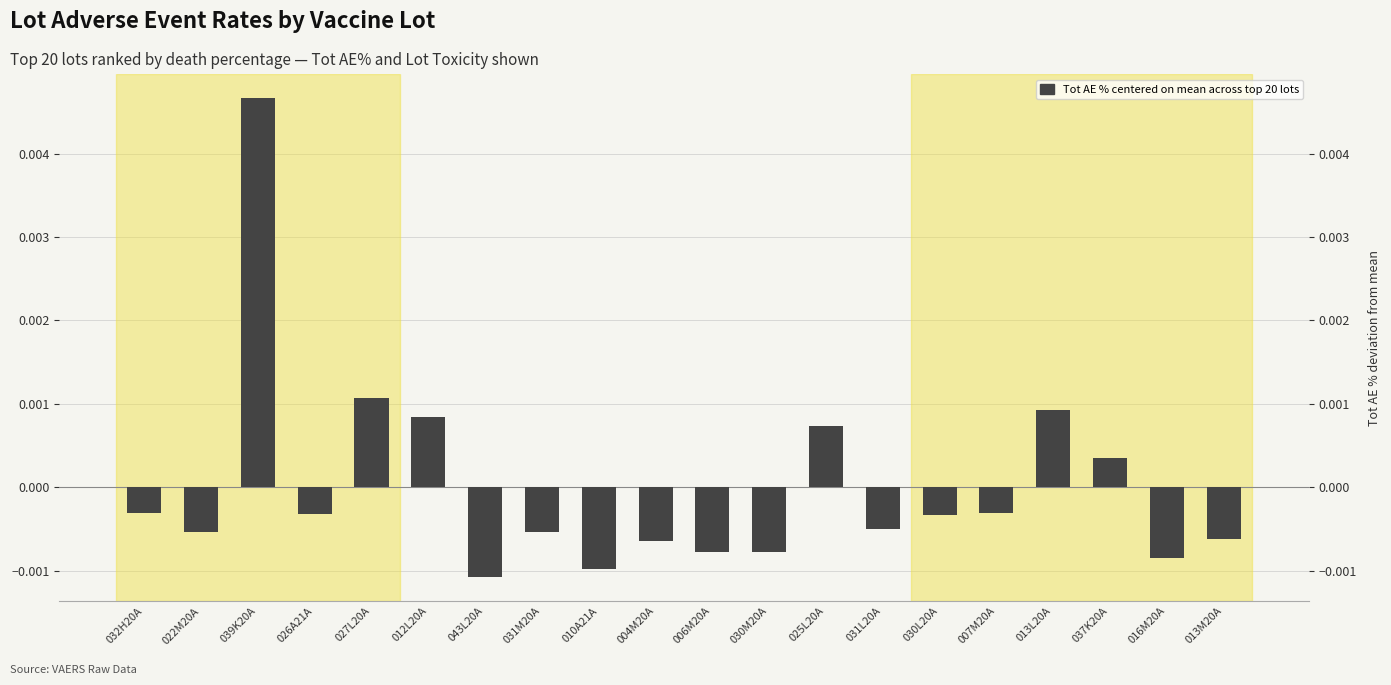

How many values exceed 0?

6